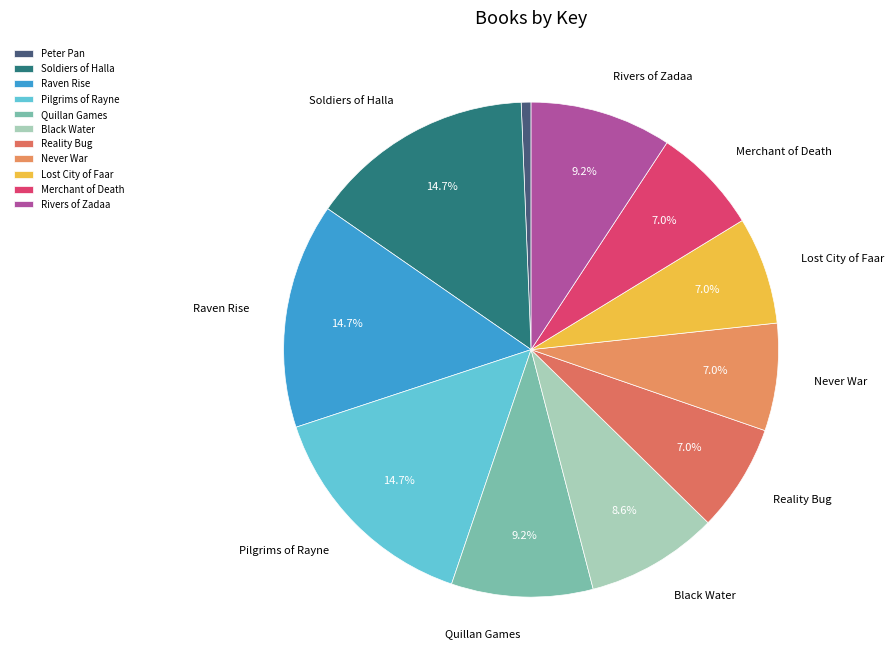

What is the total percentage of Peter Pan and Rivers of Zadaa?

9.9%